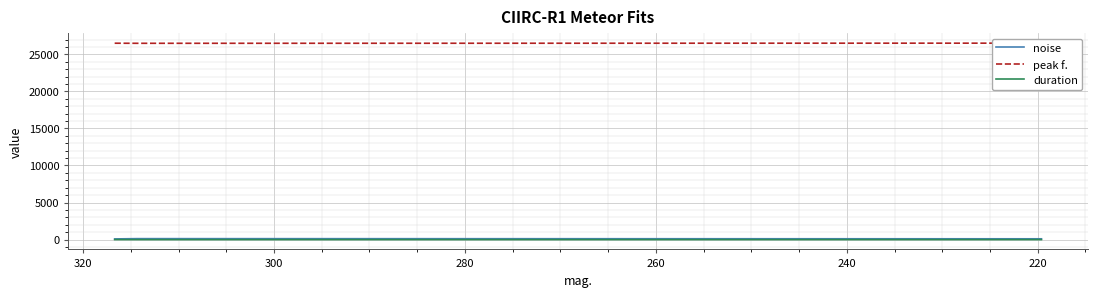

True or false: noise has a value of 128.2 at 220.

True